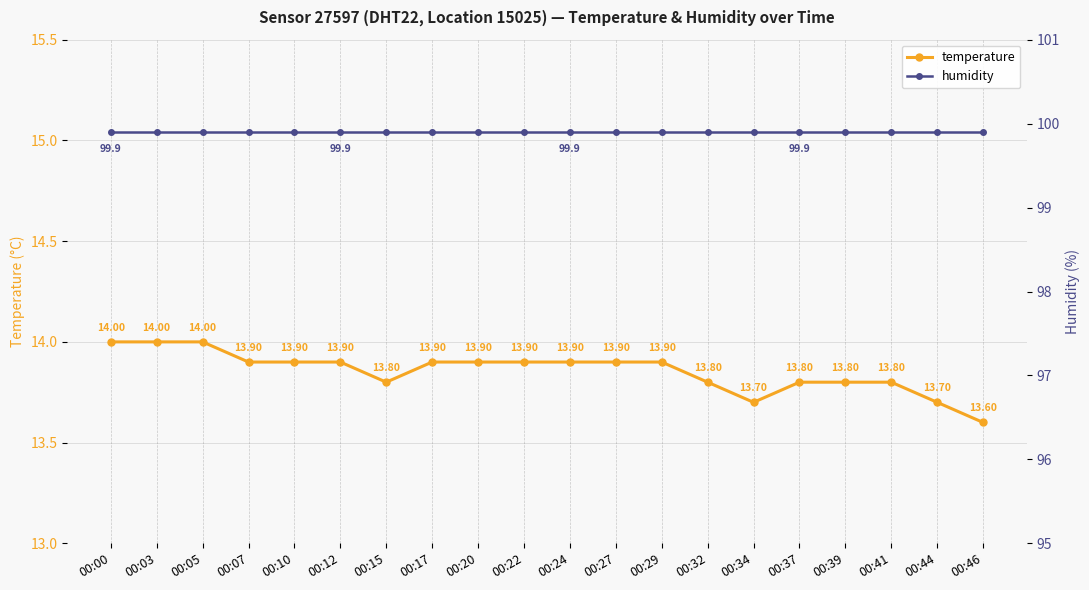

Count the temperature values in the range 13 to 14.

20